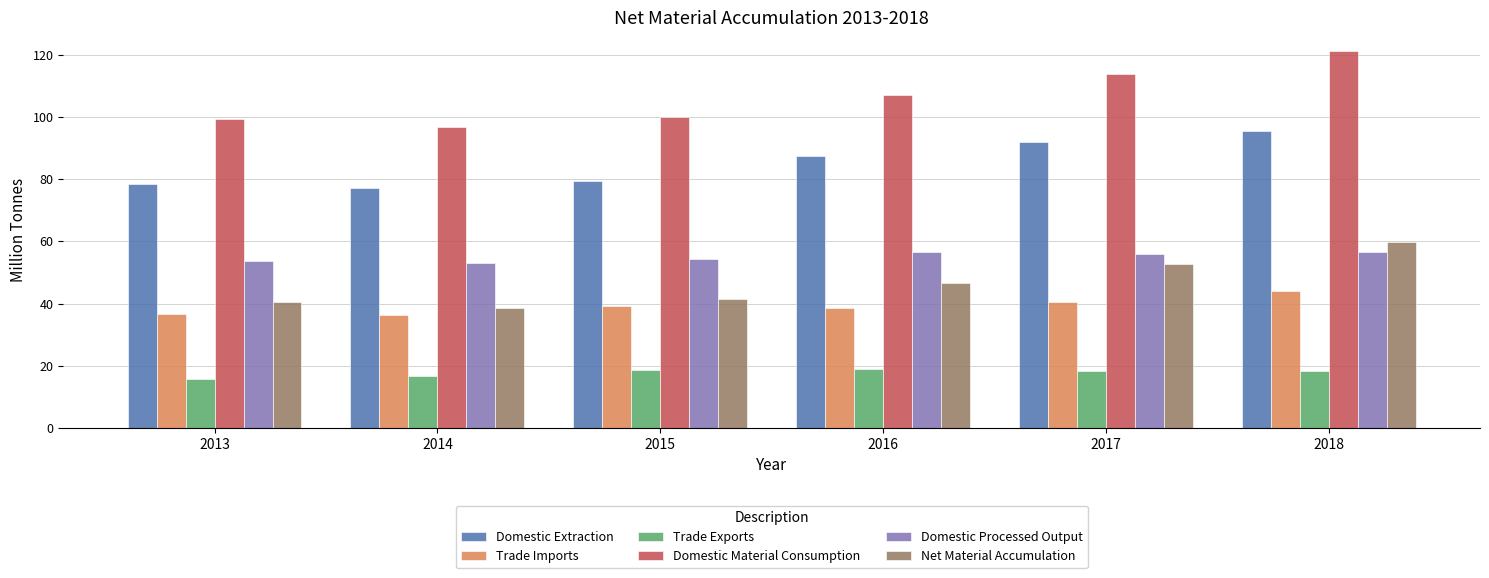

At which category does the chart reach its peak across all series?

2018